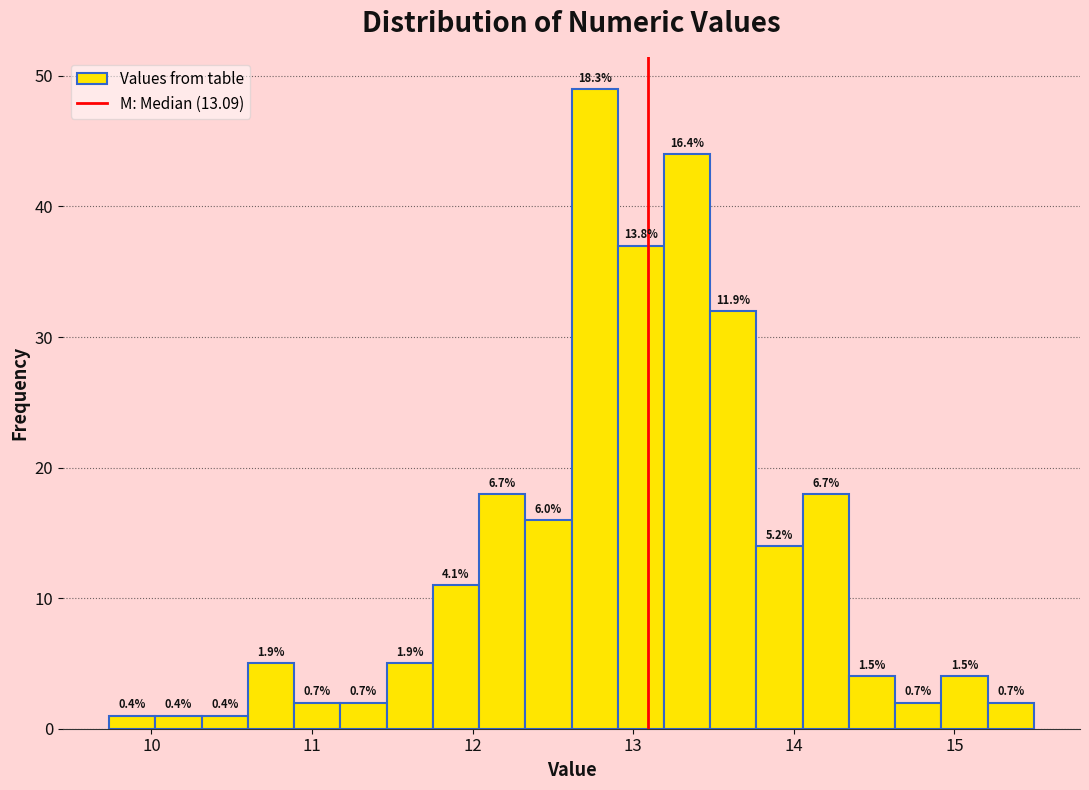

Read against the x-axis, roughly where is the centre of the tallest bar?

12.8